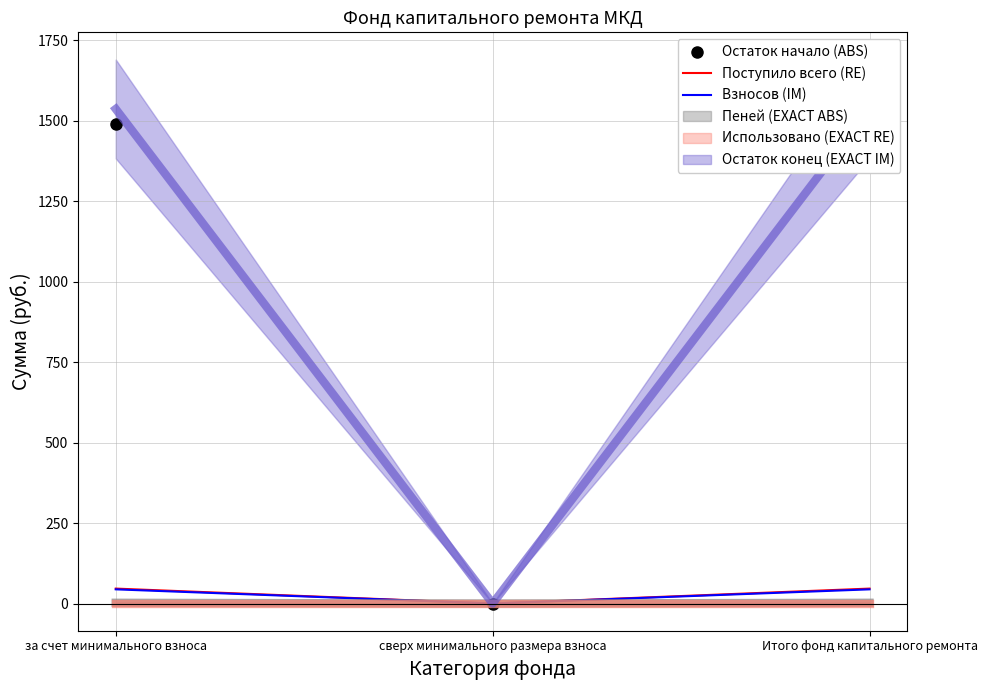

The value of Поступило всего (RE) at Итого фонд капитального ремонта is 24.5. True or false?

False